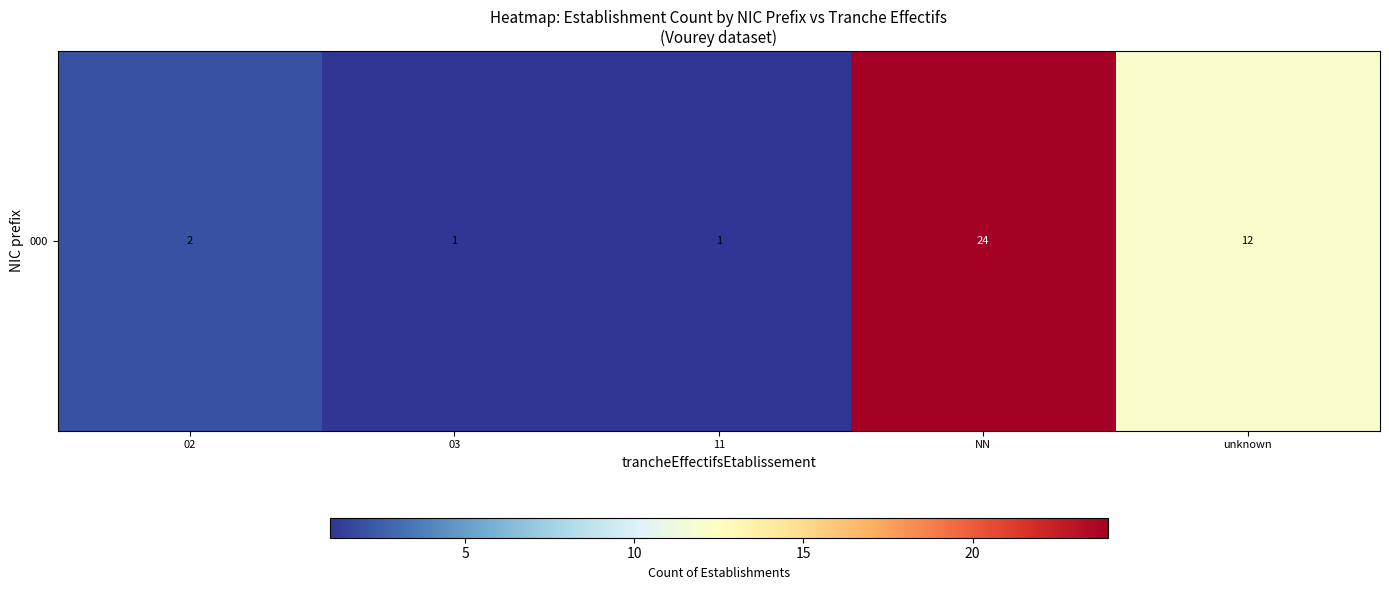

The value at NN is 24. True or false?

True